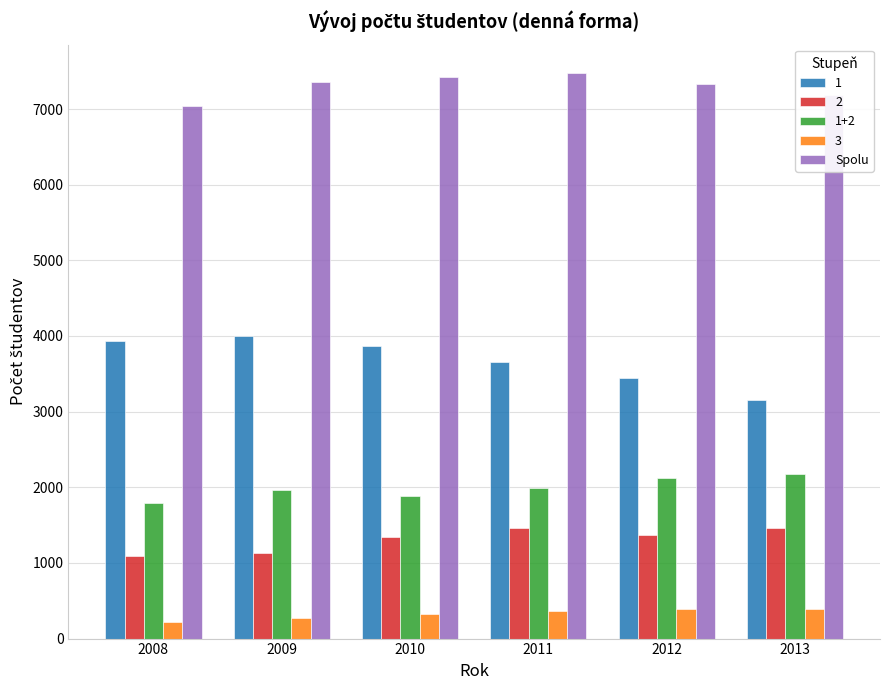

True or false: 1+2 has a value of 3670 at 2012.

False